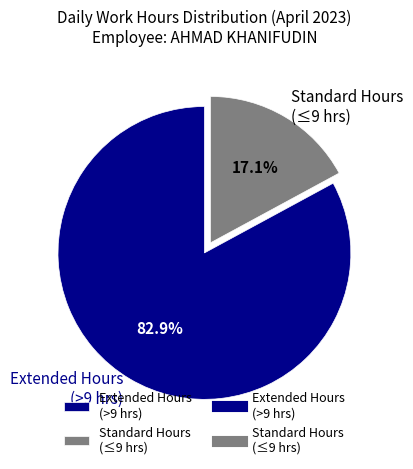

Between Standard Hours (≤9 hrs) and Extended Hours (>9 hrs), which is larger?

Extended Hours (>9 hrs)